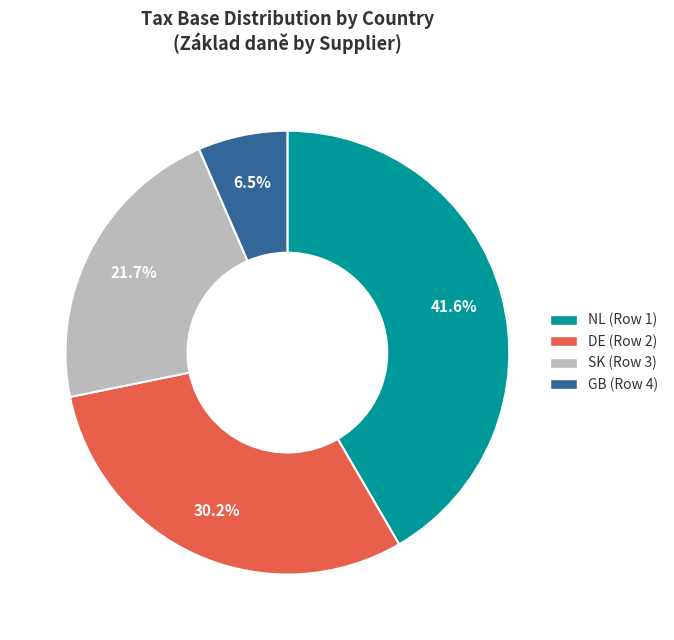

Does SK (Row 3) represent more than half of the total?

No